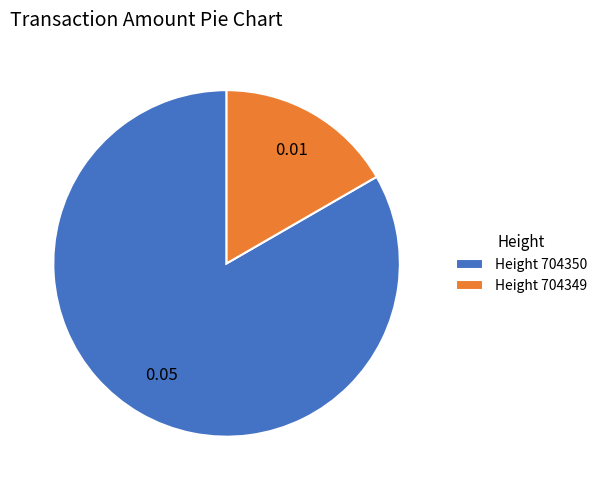

Which slice is the smallest?

Height 704349